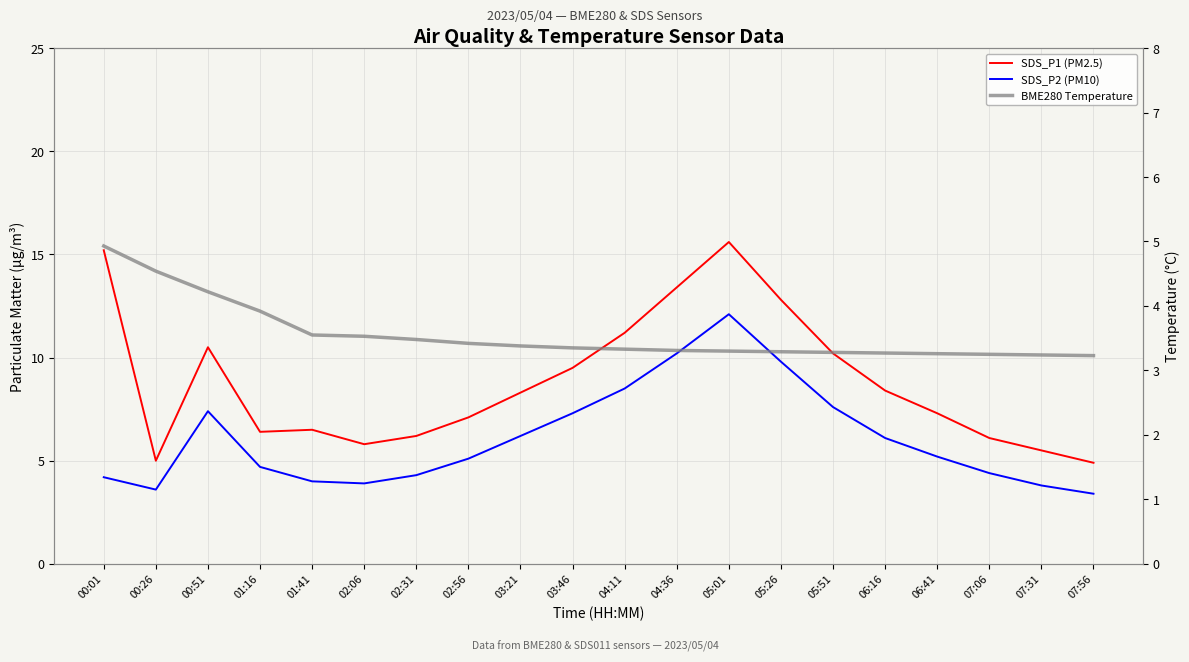

At 02:06, list the series in order from largest to smallest.

SDS_P1 (PM2.5), SDS_P2 (PM10), BME280 Temperature